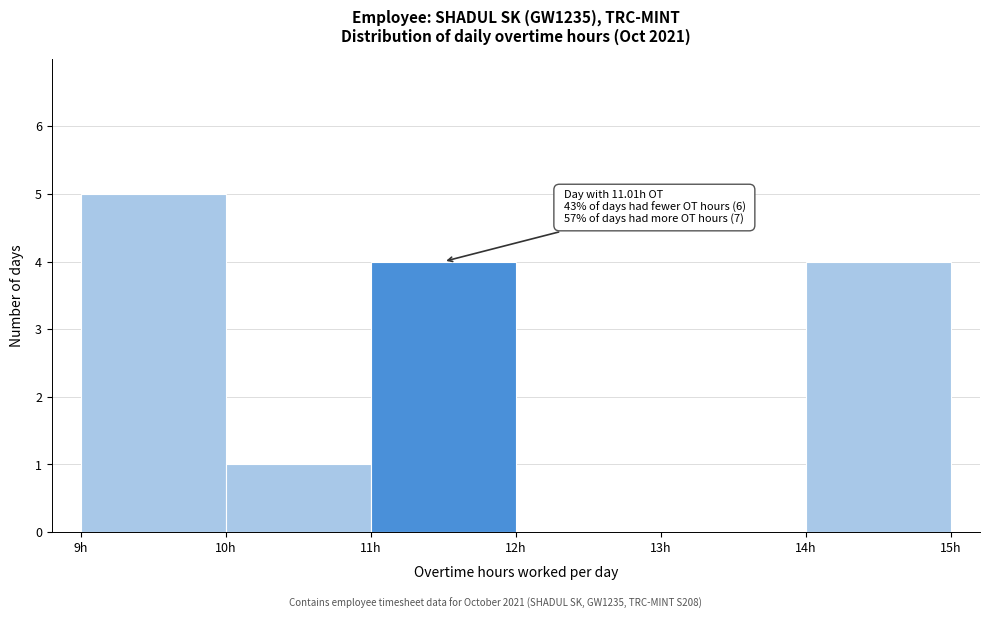

Over which range of the x-axis is the bar tallest?

9 to 10